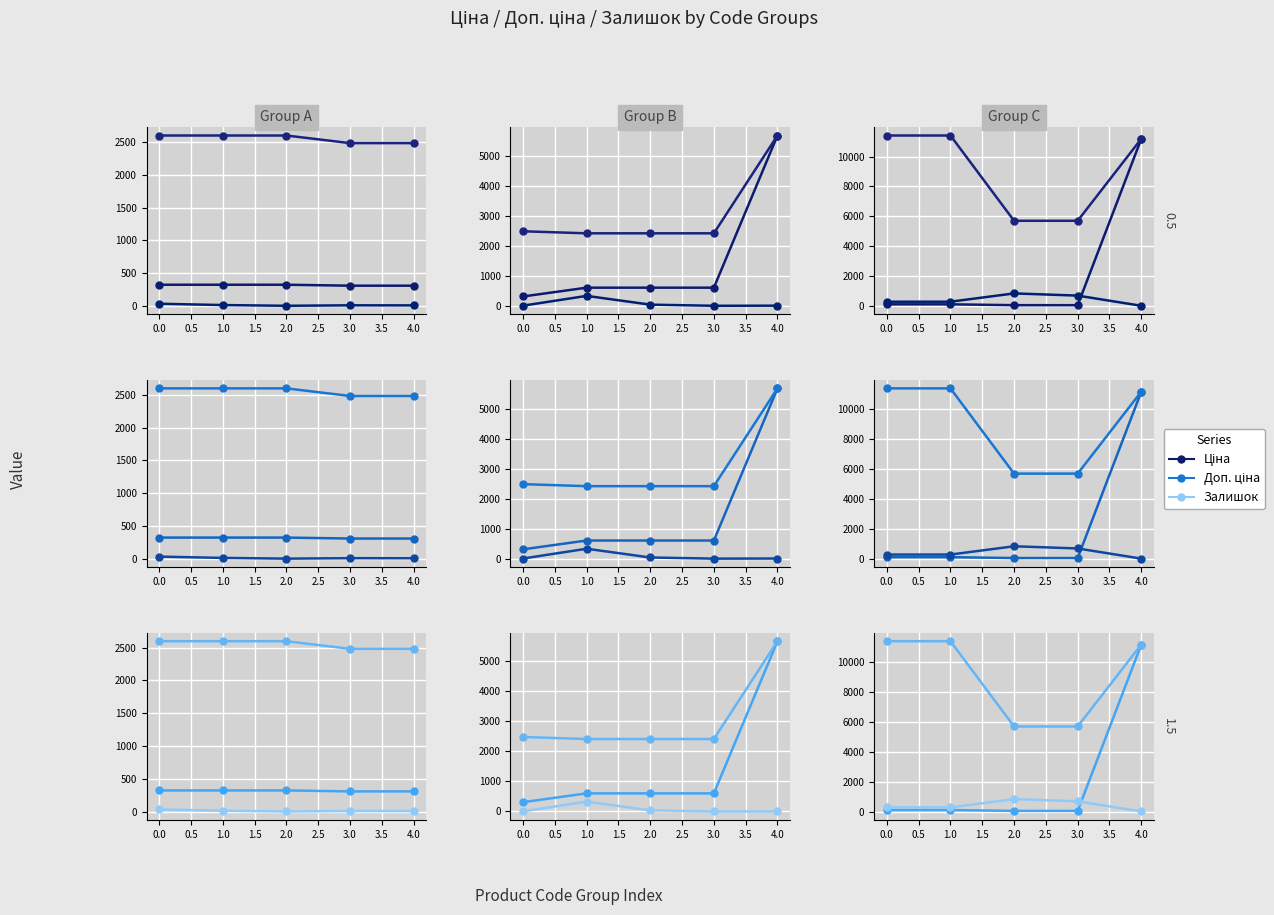

What is the difference between the maximum and minimum values in the Ціна series?

11131.1